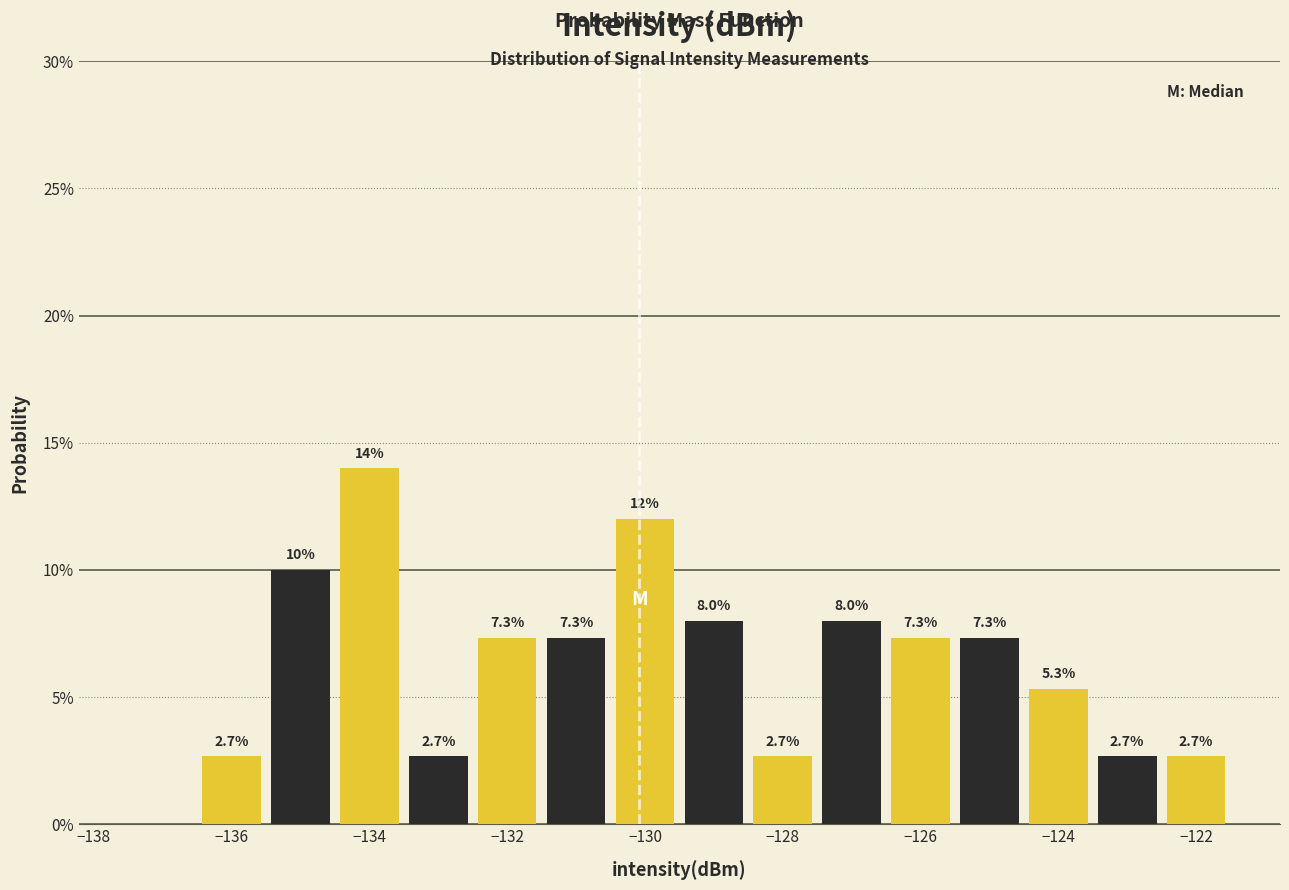

Over which range of the x-axis is the bar tallest?

-134.5 to -133.5